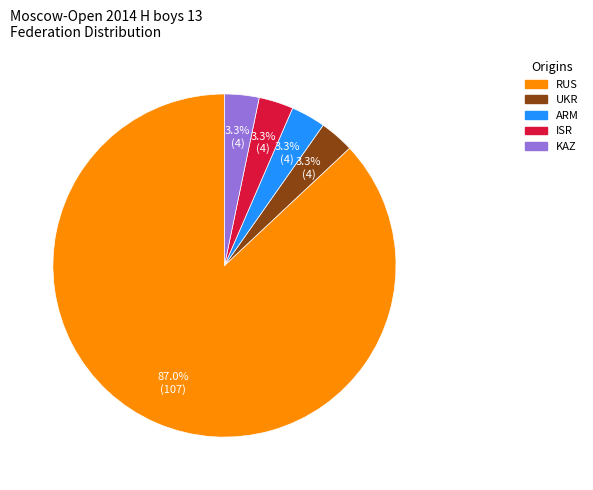

Which slice represents more than half of the pie?

RUS